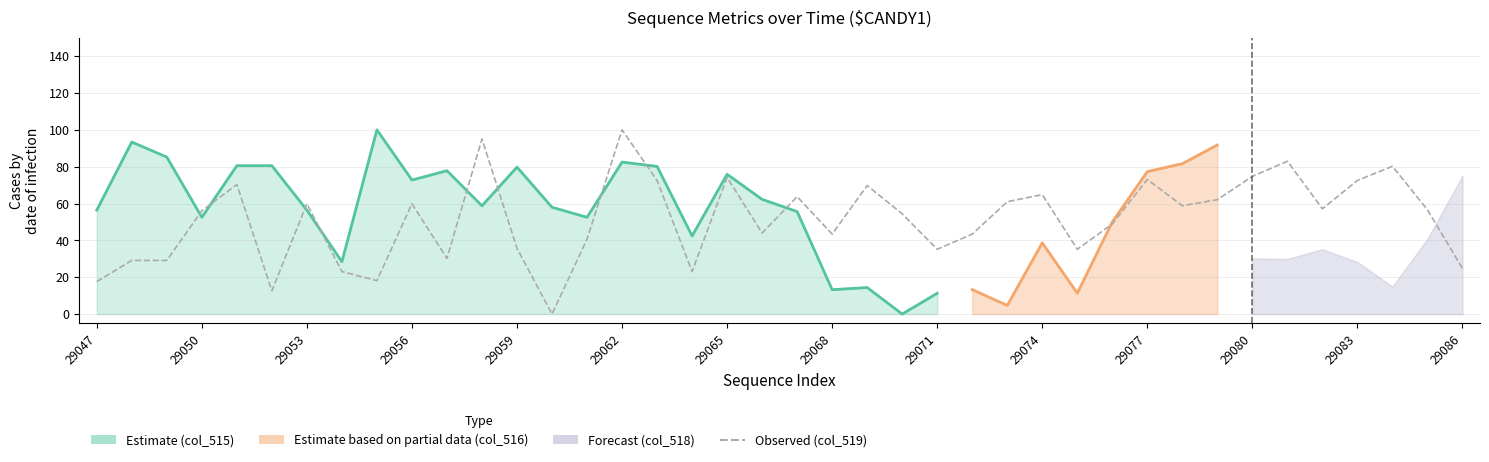

Count the number of values greater than 56.

21